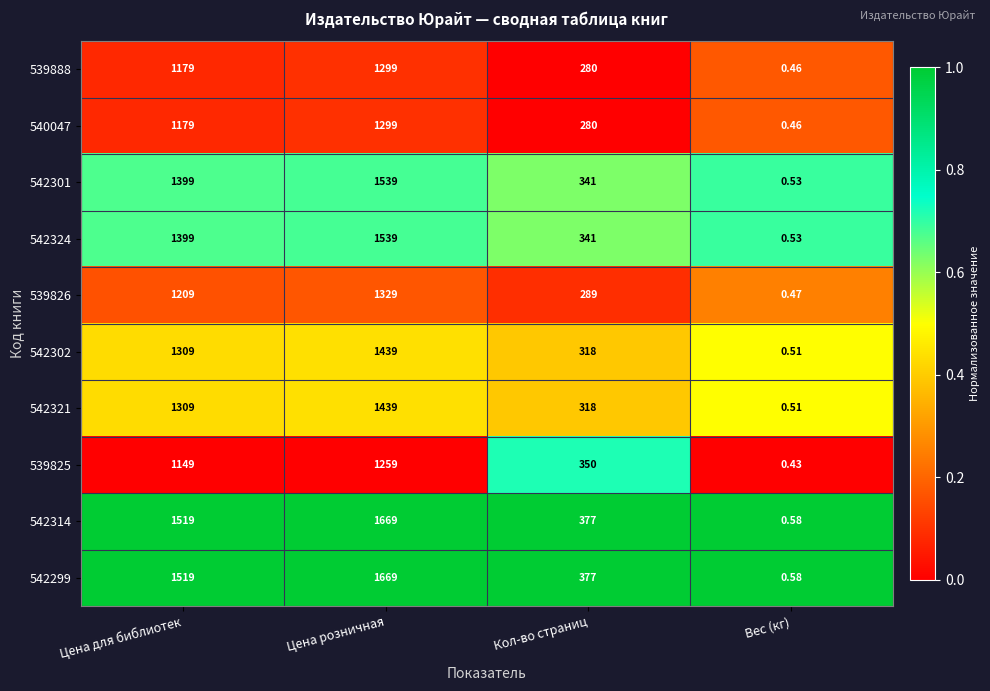

Is the value of 539888 at Цена для библиотек greater than the value of 542299 at Цена розничная?

No